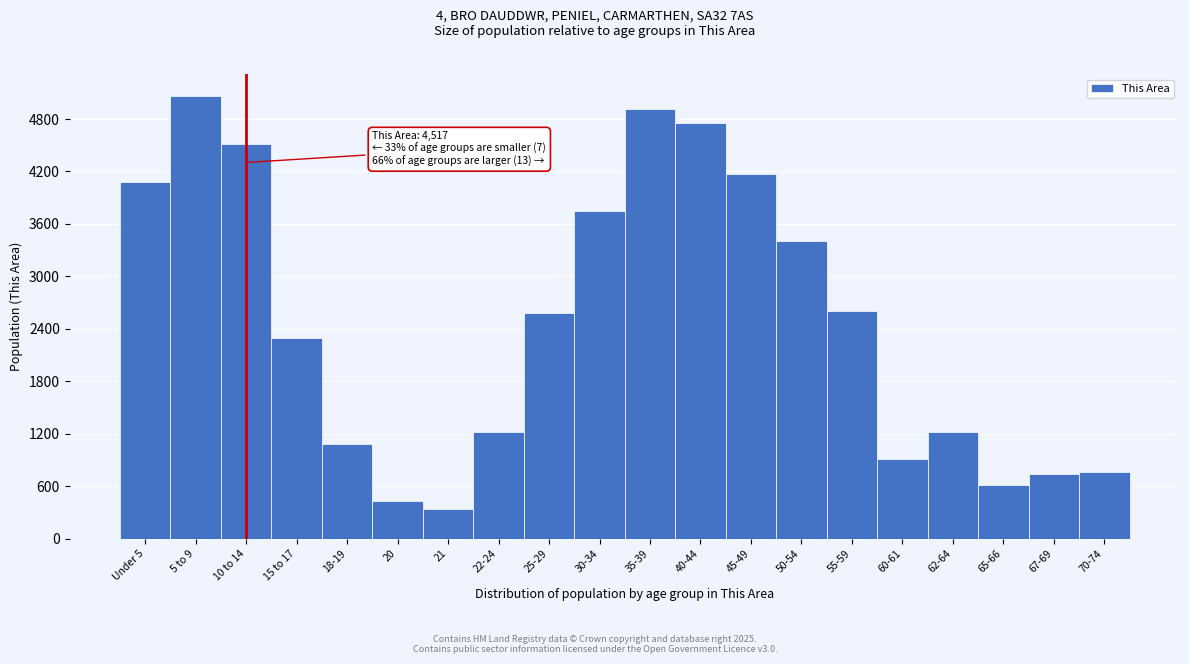

What is the label of the 9th bar from the right?

40-44